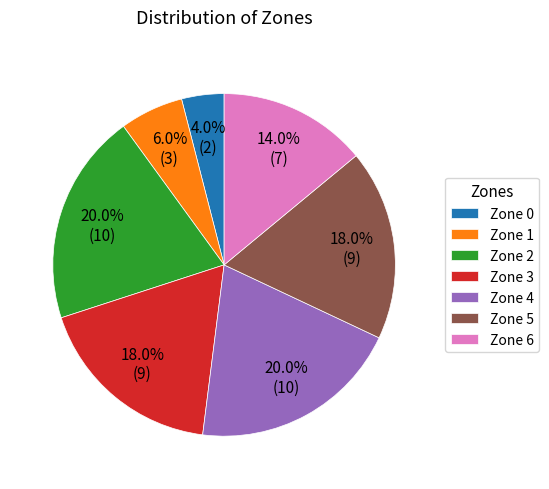

Is there any slice that represents more than half of the pie?

No